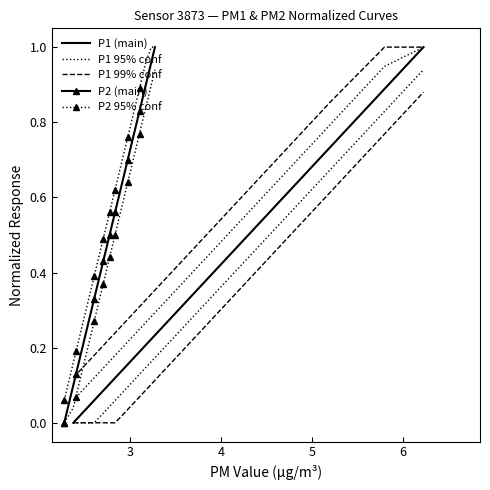

True or false: P1 (main) and P1 99% conf intersect in this chart.

False